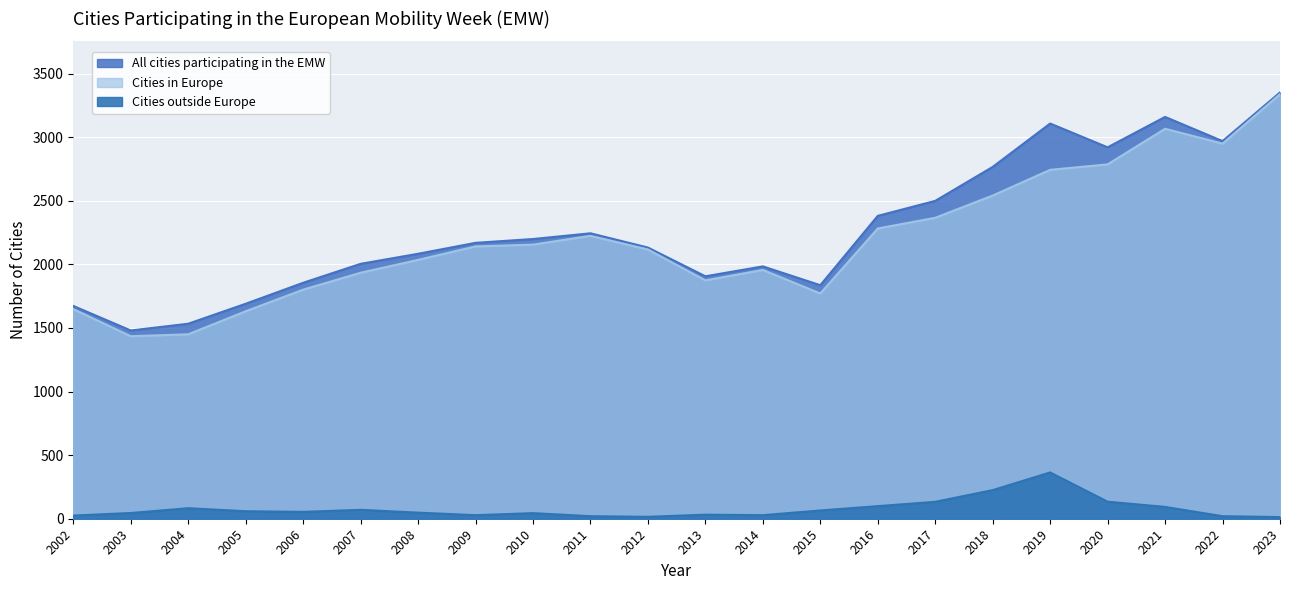

Which series changed the most between 2019 and 2022?

Cities outside Europe